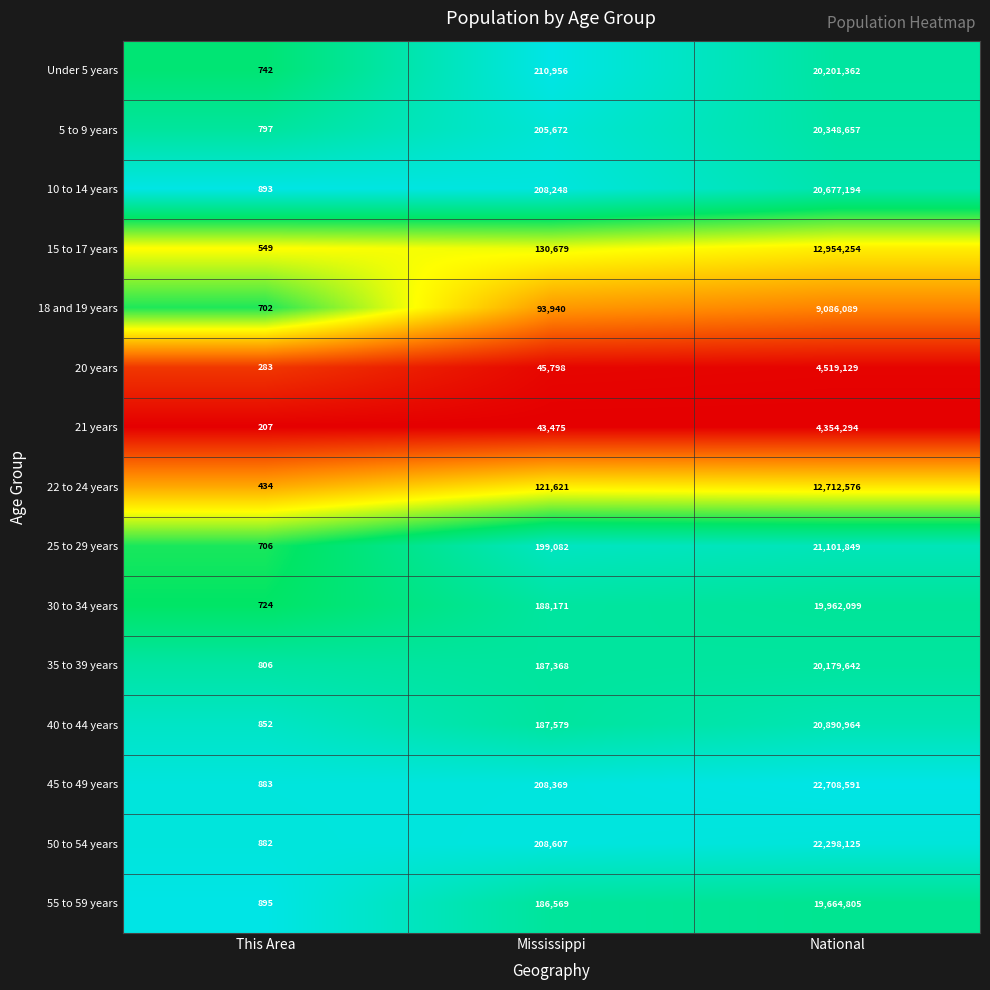

Rank the series at This Area from highest to lowest value.

55 to 59 years, 10 to 14 years, 45 to 49 years, 50 to 54 years, 40 to 44 years, 35 to 39 years, 5 to 9 years, Under 5 years, 30 to 34 years, 25 to 29 years, 18 and 19 years, 15 to 17 years, 22 to 24 years, 20 years, 21 years